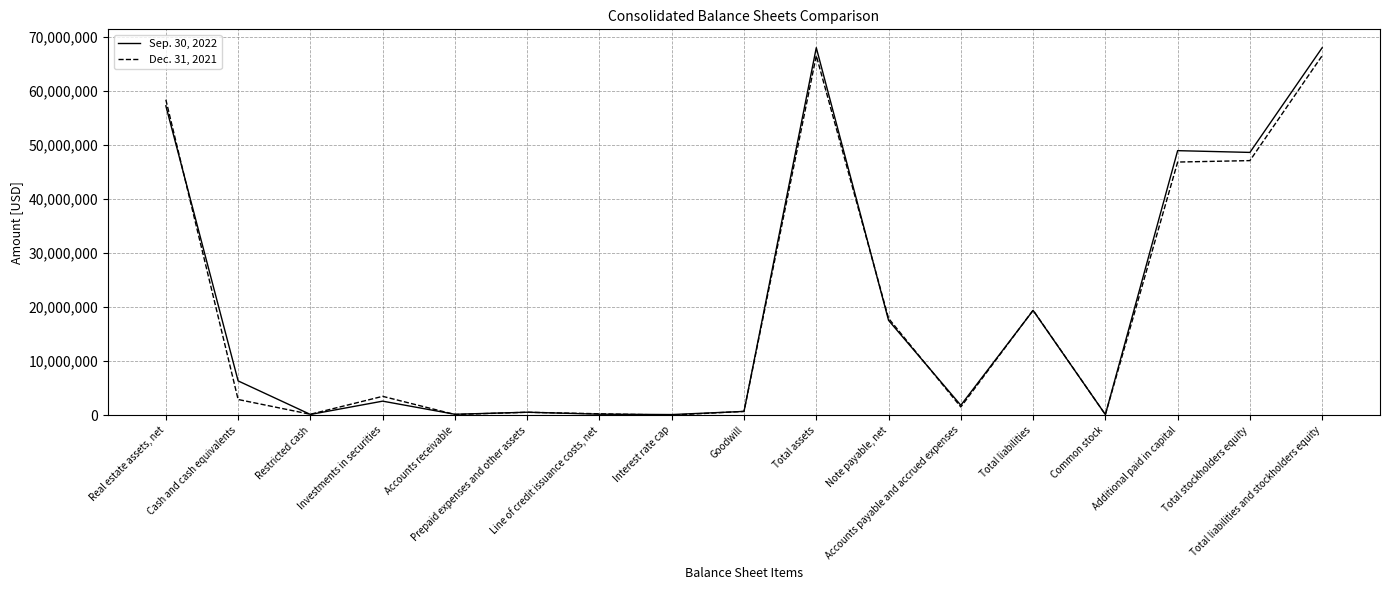

The Dec. 31, 2021 series shows 3483182 at Investments in securities. True or false?

True